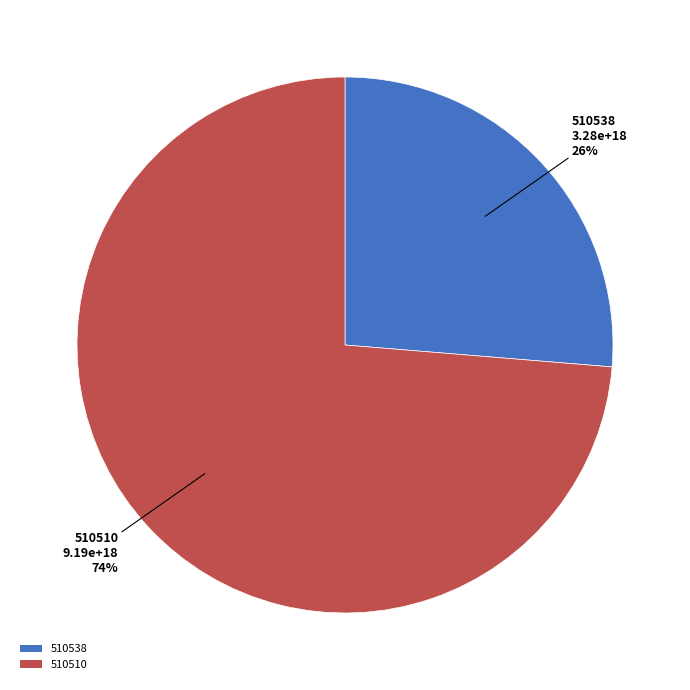

To the nearest percent, what percentage of the pie is 510510?

74%